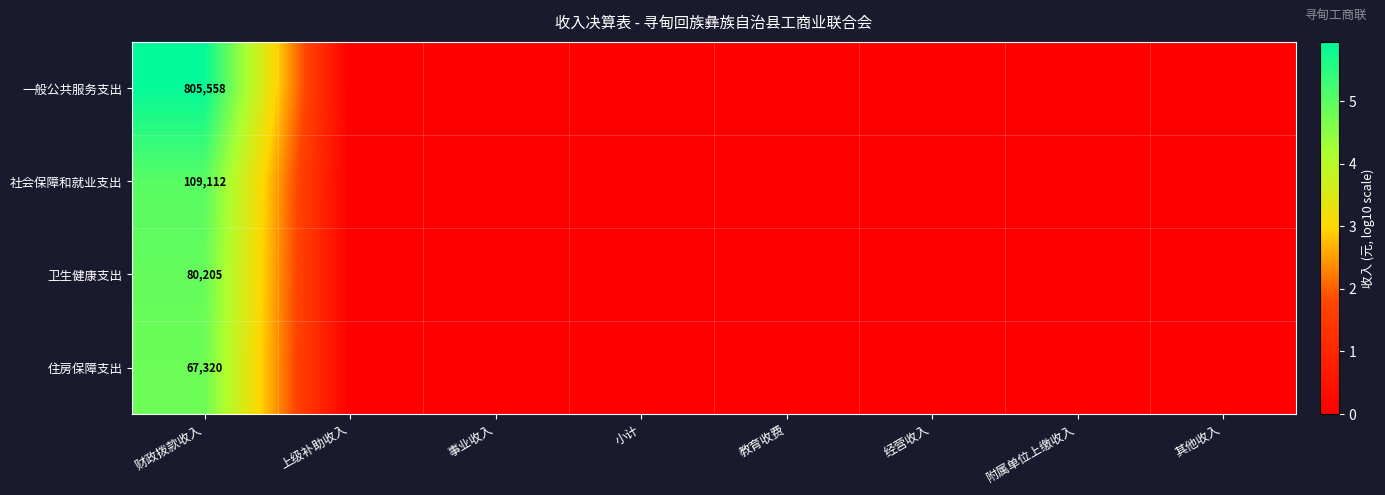

How many categories are shown in the chart?

8